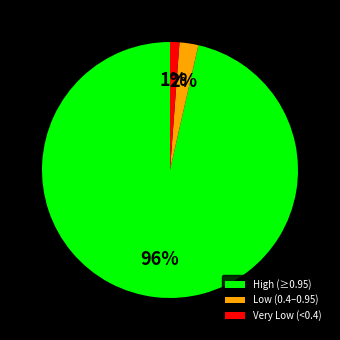

Rank the categories by value from lowest to highest.

Very Low (<0.4), Low (0.4–0.95), High (≥0.95)